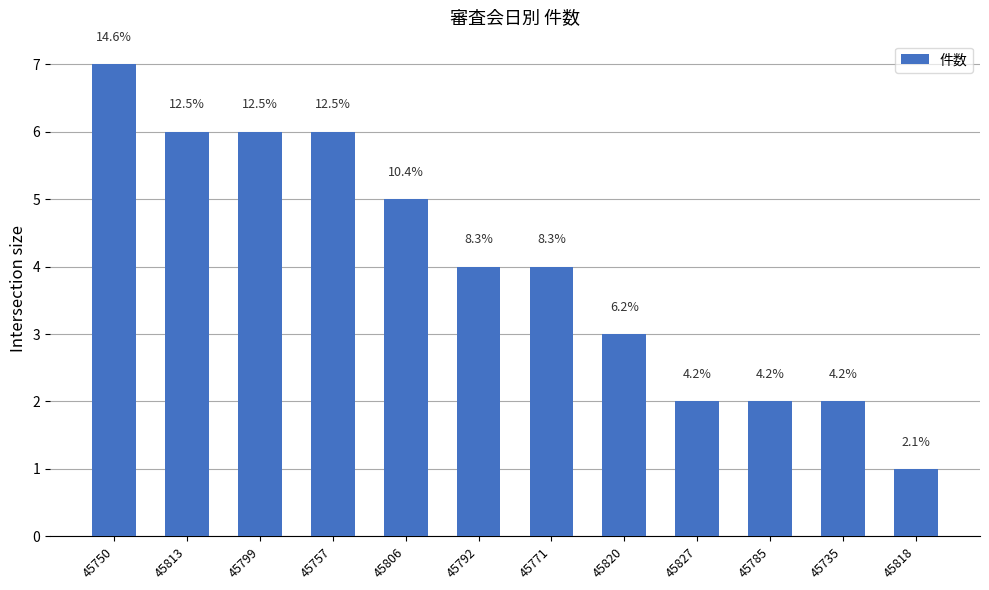

How many bars are there in total?

12